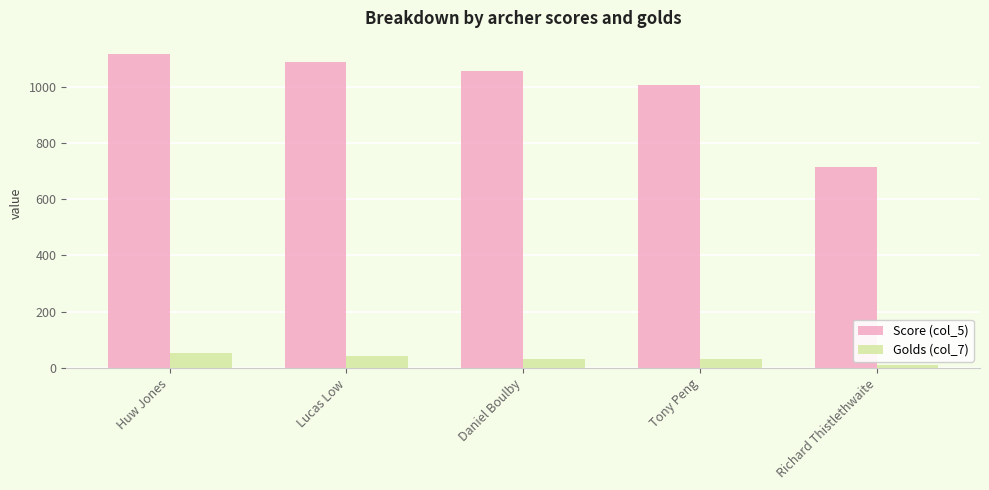

What is the label of the 2nd bar from the right?

Tony Peng